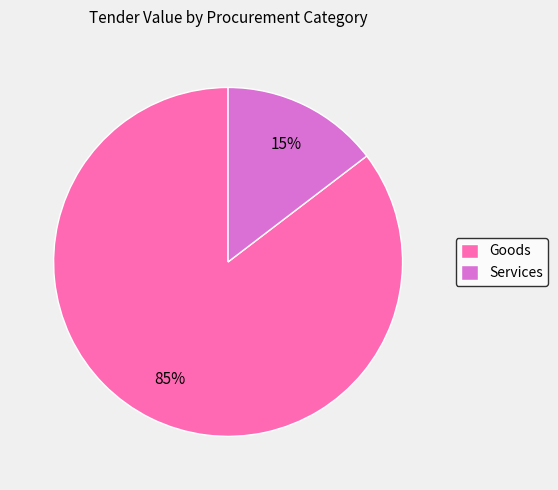

True or false: Goods accounts for 85% of the total.

True